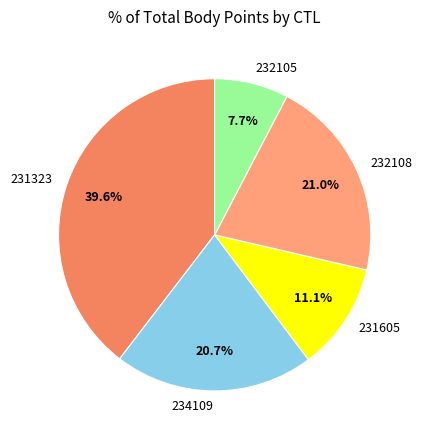

How much of the chart is everything except 232105?

92.3%